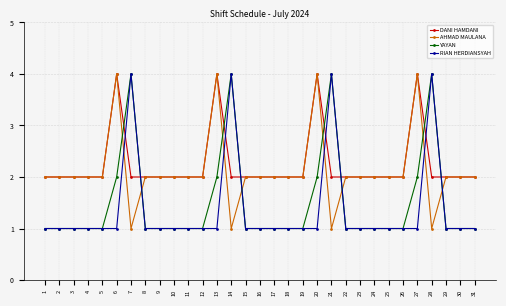

What is the difference between the maximum and minimum values in the RIAN HERDIANSYAH series?

3